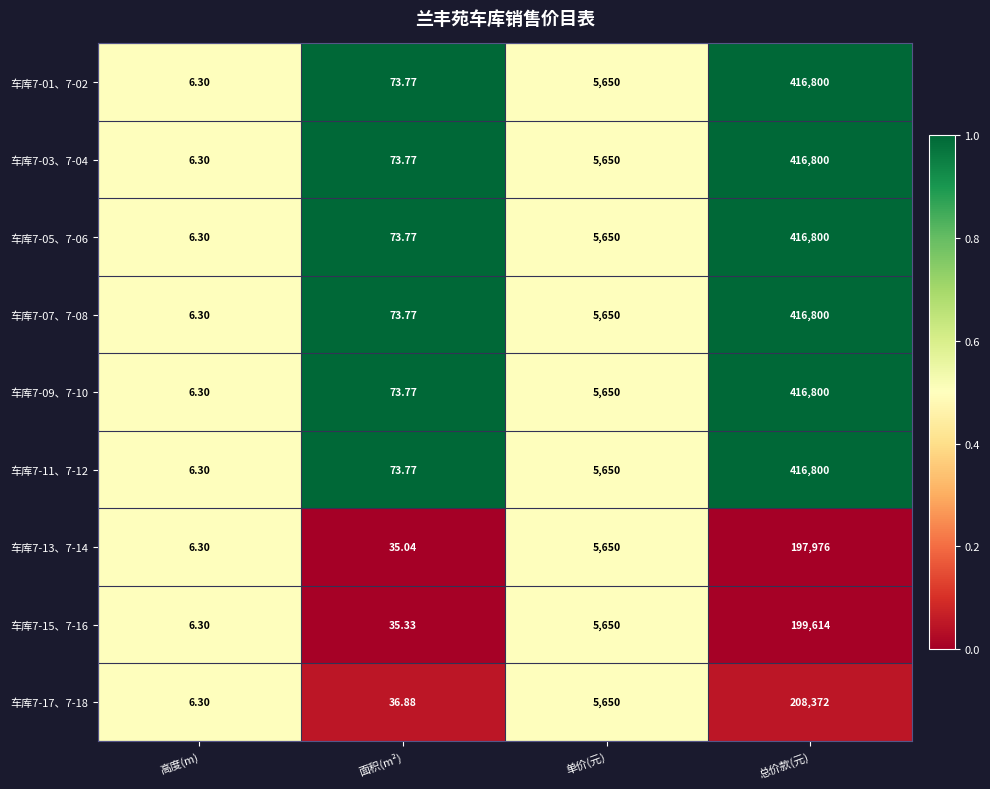

At which label is 车库7-11、7-12 closest to 208403?

单价(元)